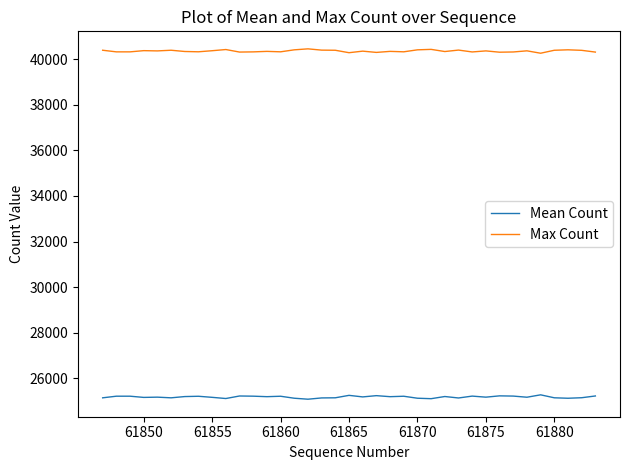

True or false: Max Count and Mean Count intersect in this chart.

False